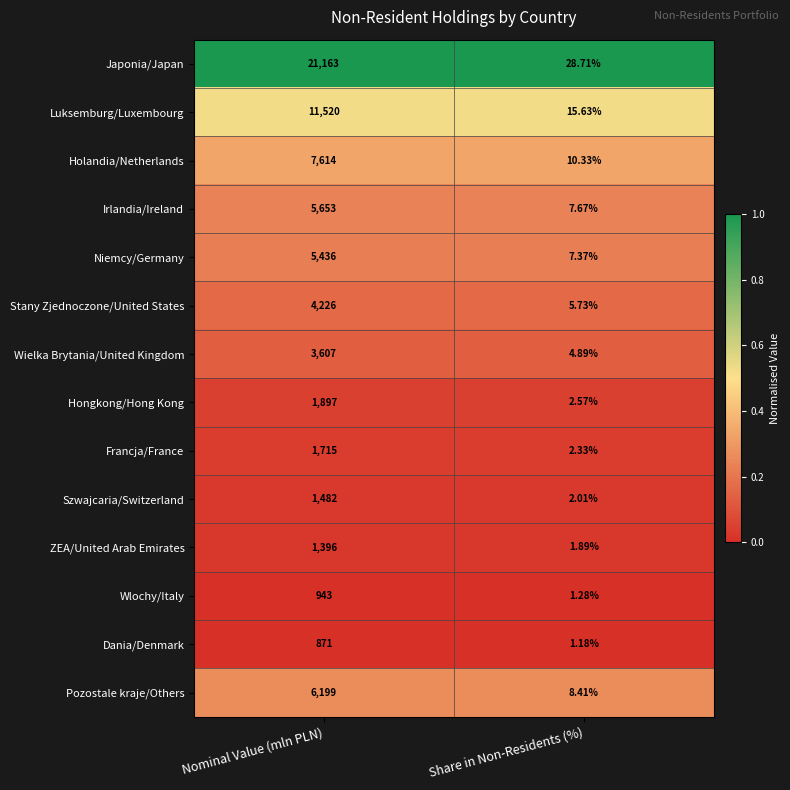

What is the total value across all series at Nominal Value (mln PLN)?

73722.0